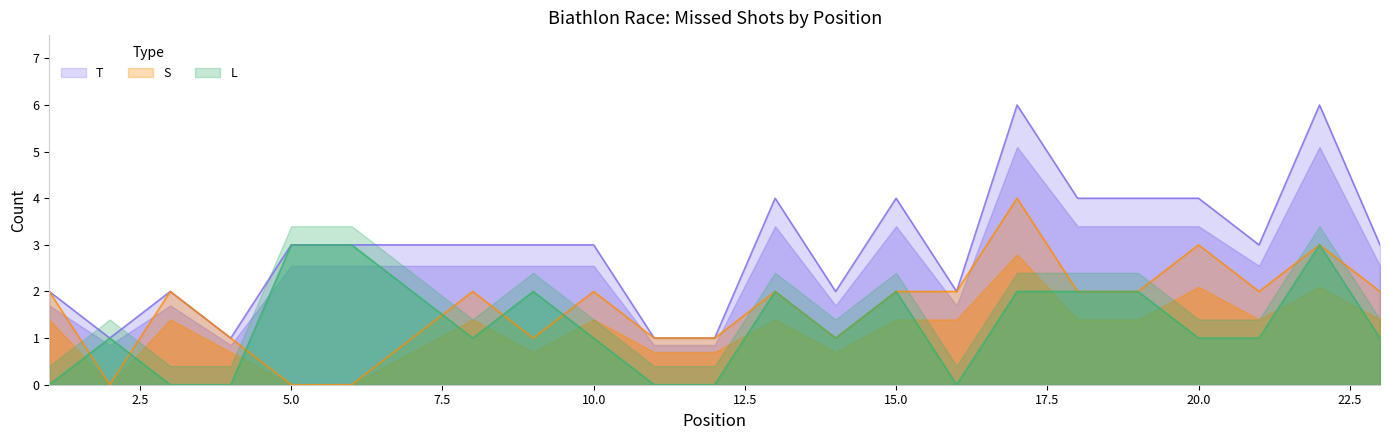

At which label is L closest to 1?

2